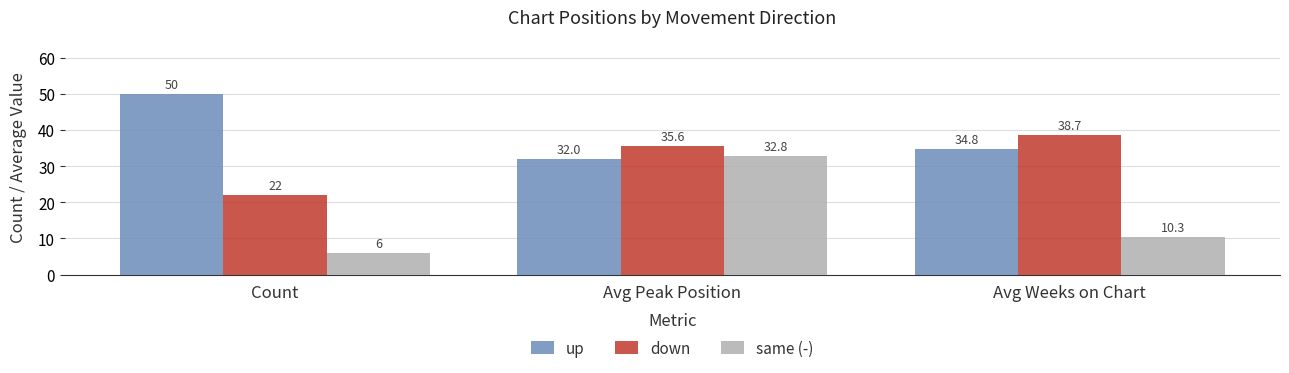

Where is same (-) nearest to the value 19?

Avg Weeks on Chart